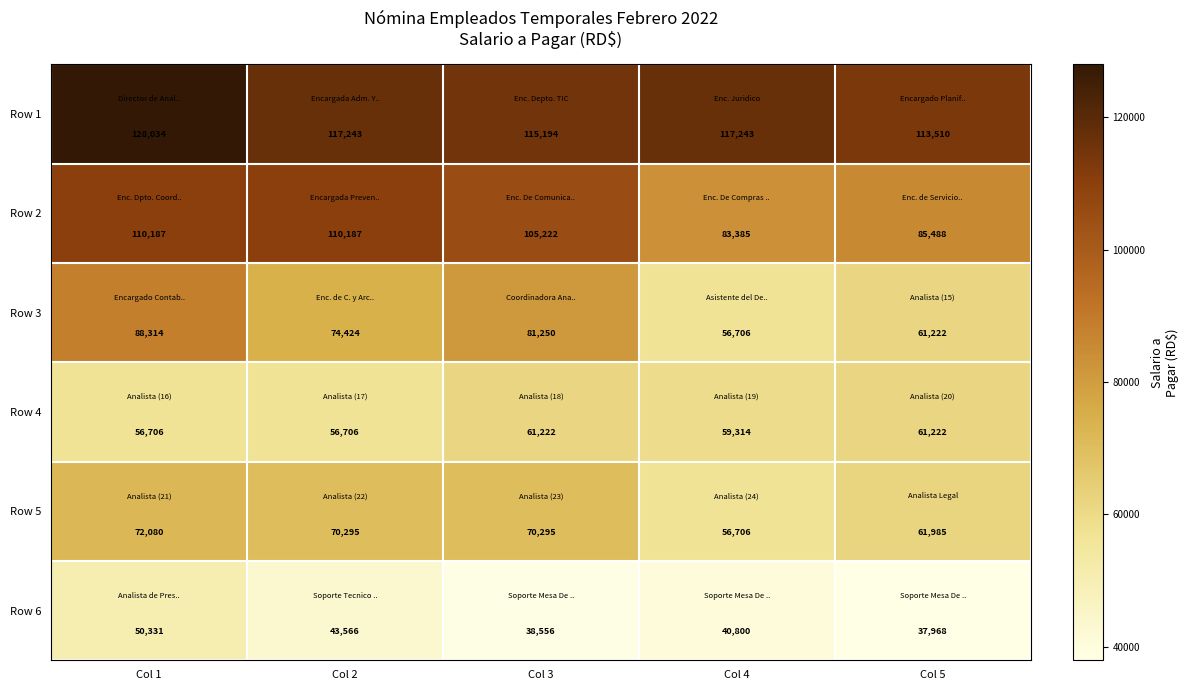

Read the Row 3 value at Col 3.

81250